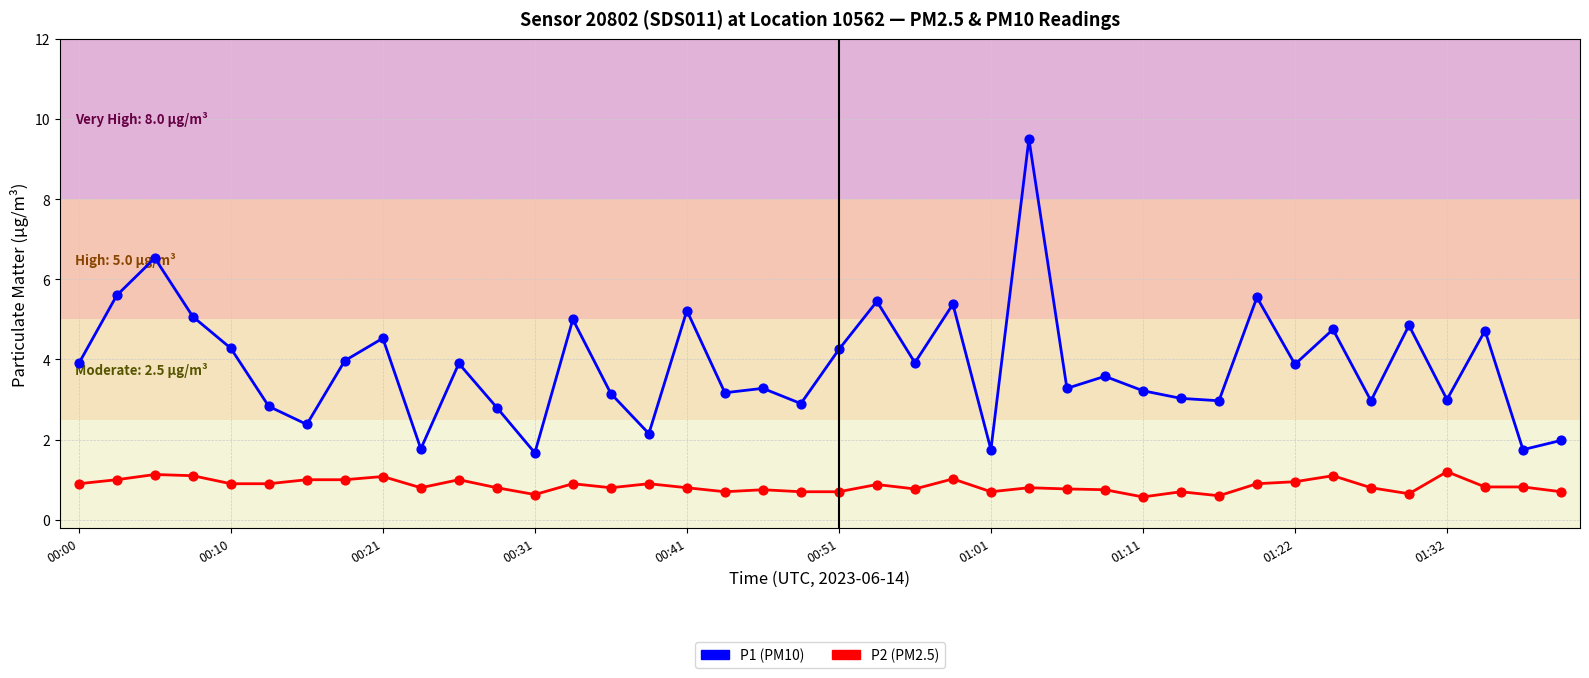

Rank the series by their maximum value, from lowest to highest.

P2 (PM2.5), P1 (PM10)